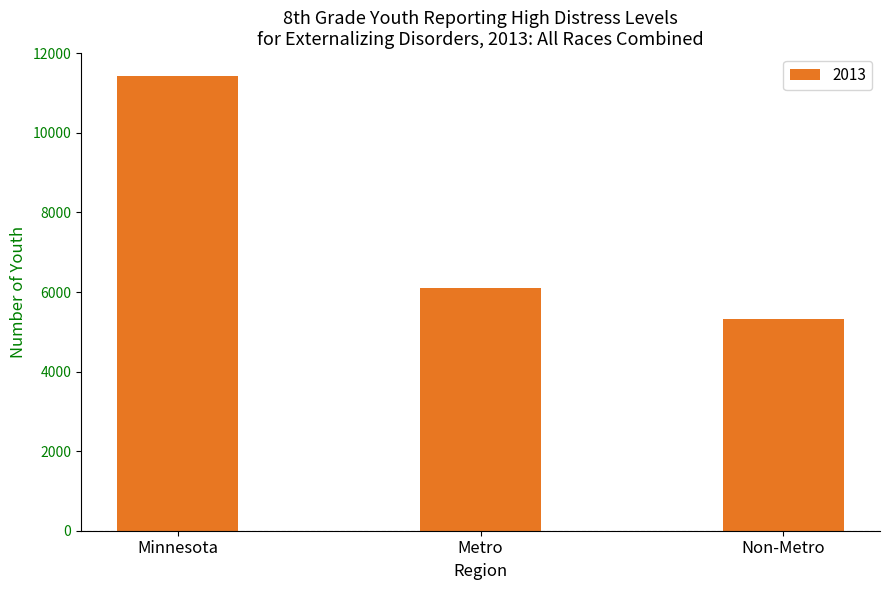

What is the label of the 3rd bar from the right?

Minnesota